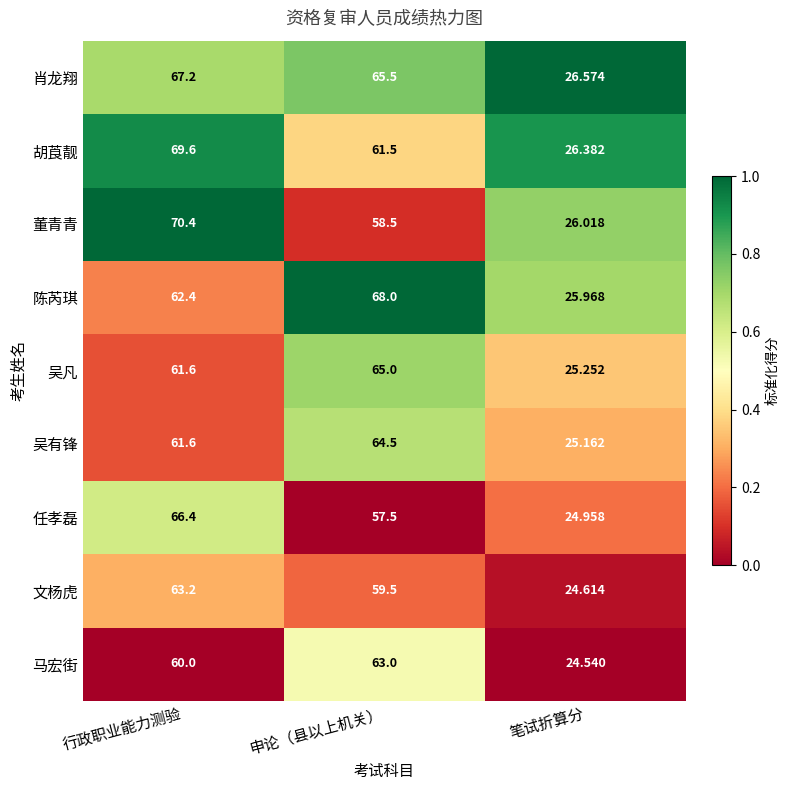

Where does the 陈芮琪 series first go above 62?

行政职业能力测验